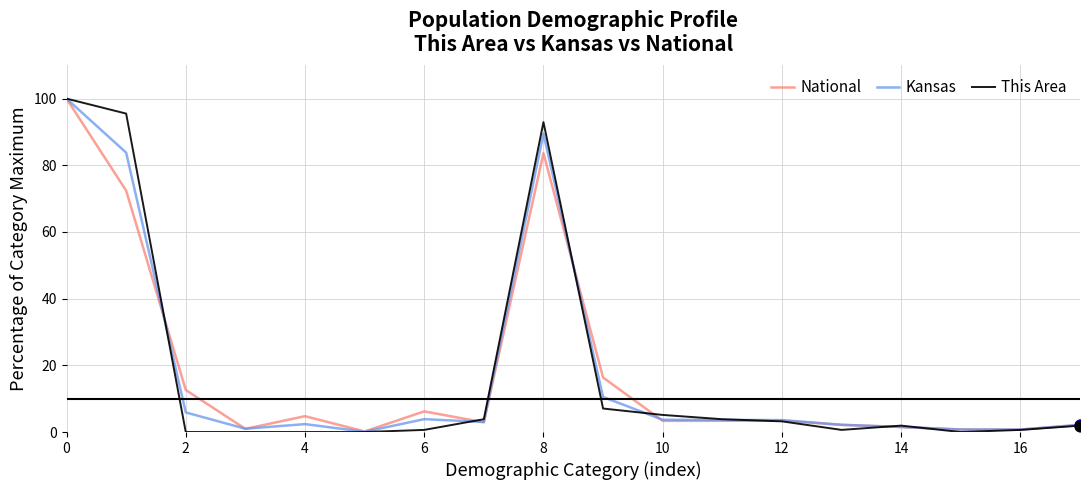

At how many categories does at least one series exceed 12?

5